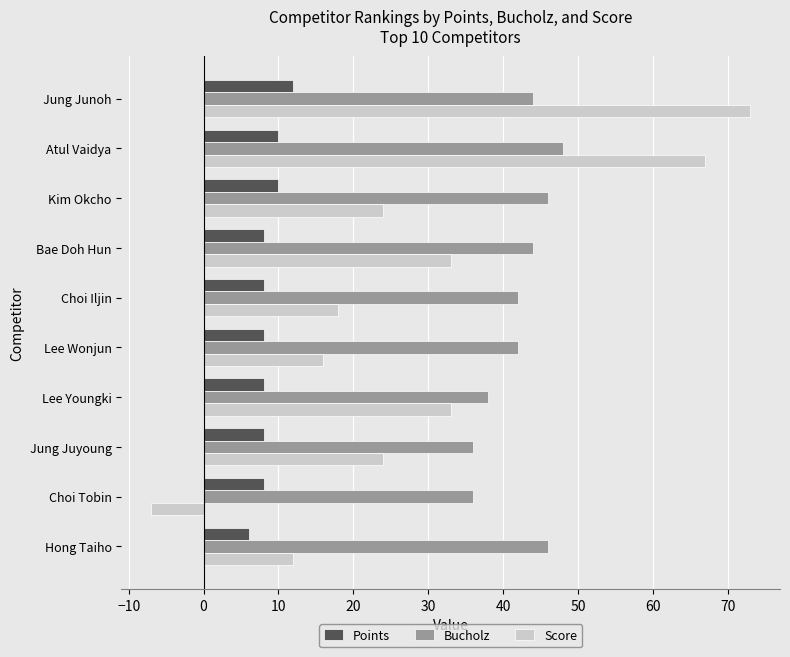

What is the greatest value displayed?

73